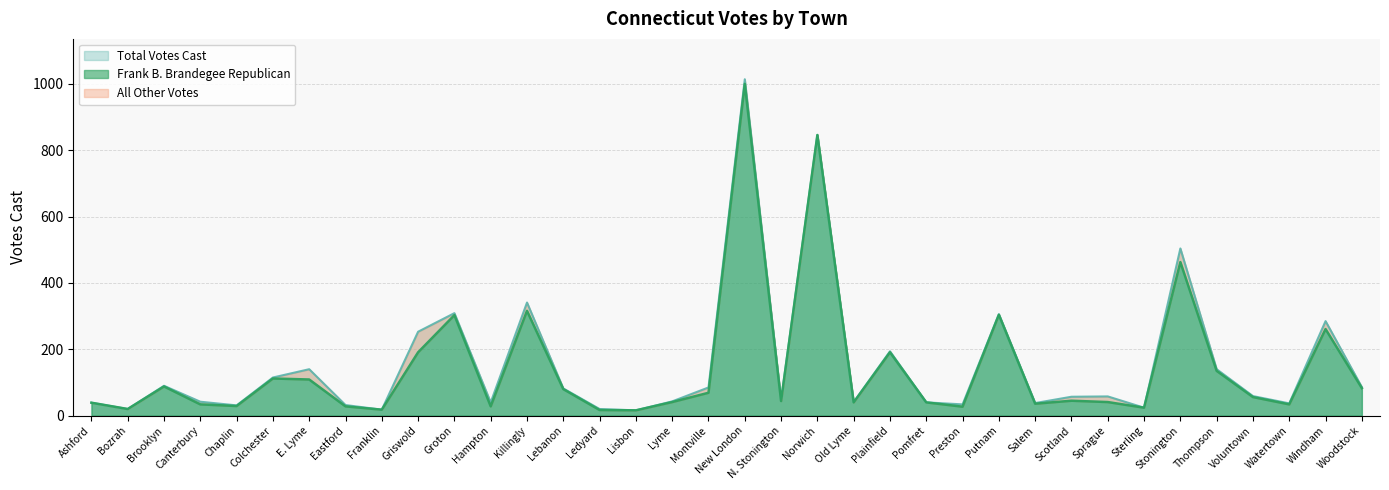

Reading right to left, transcribe all the data shown in this chart.

83	261	34	56	135	463	24	41	45	36	304	27	40	191	40	846	44	1000	69	41	16	17	80	316	28	303	191	18	28	109	112	29	34	88	20	39